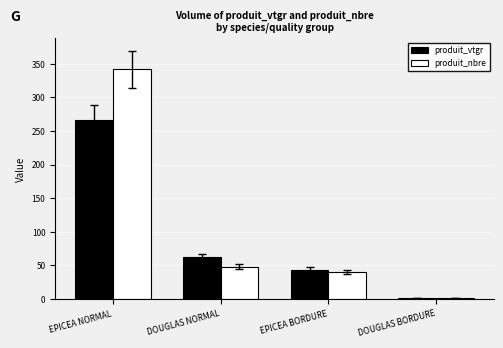

Between DOUGLAS NORMAL and EPICEA BORDURE, which series saw the biggest shift?

produit_vtgr